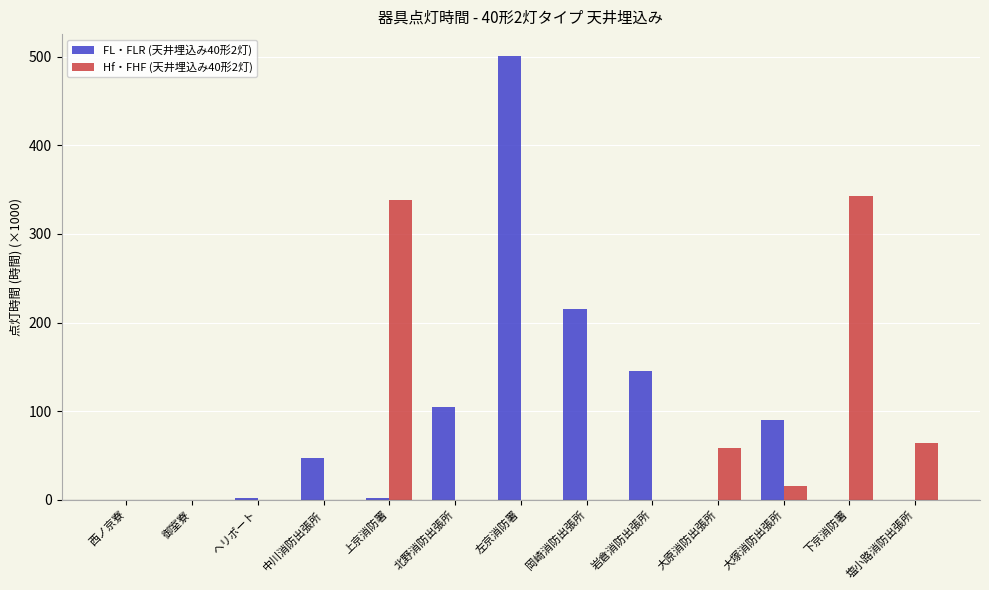

Count the number of data series in this chart.

2